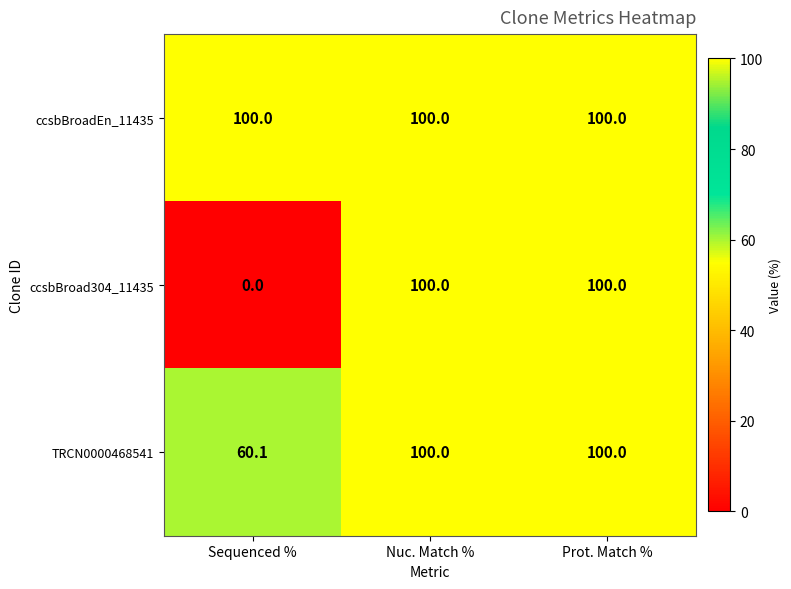

Reading right to left, what are all the values shown in this chart?

ccsbBroadEn_11435: Prot. Match %=100.0	Nuc. Match %=100.0	Sequenced %=100.0
ccsbBroad304_11435: Prot. Match %=100.0	Nuc. Match %=100.0	Sequenced %=0.0
TRCN0000468541: Prot. Match %=100.0	Nuc. Match %=100.0	Sequenced %=60.1